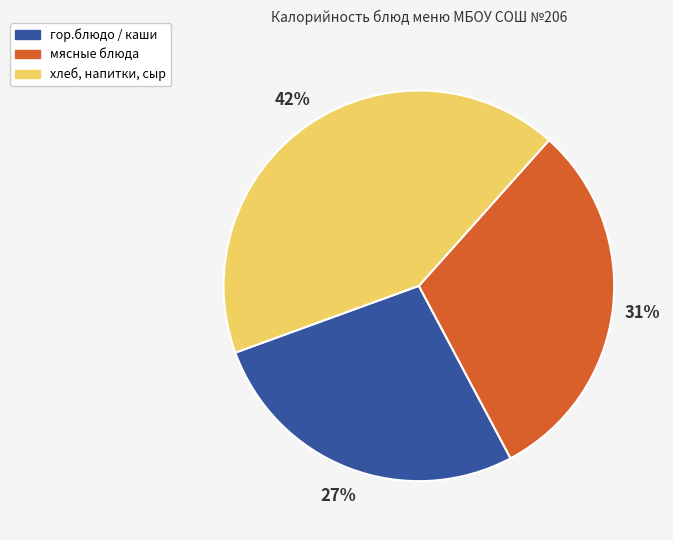

To the nearest percent, what is the difference between the largest and smallest slice percentages?

15%